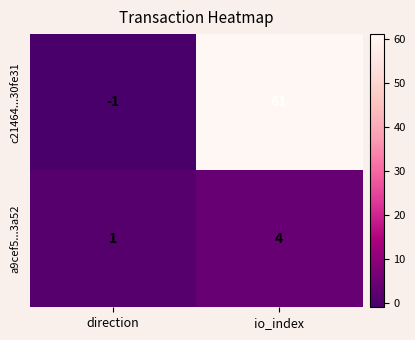

What is the difference between the highest and lowest values at io_index?

57